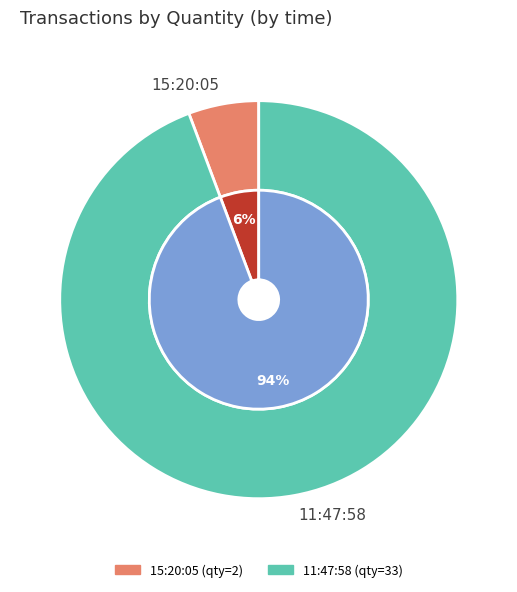

How many slices are in this pie chart?

2